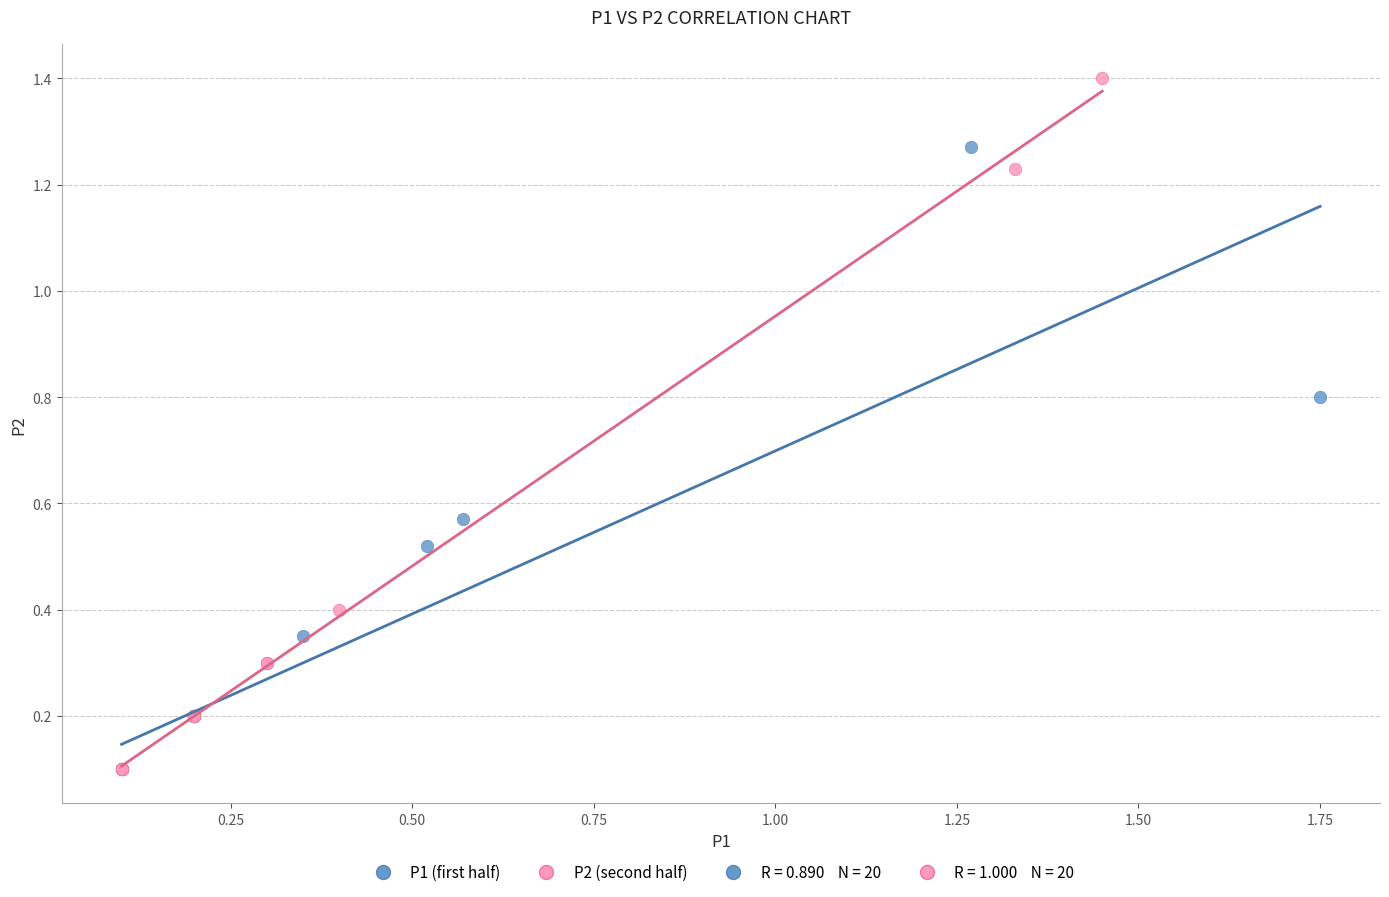

Which series contains the highest Y value?

P2 (second half)